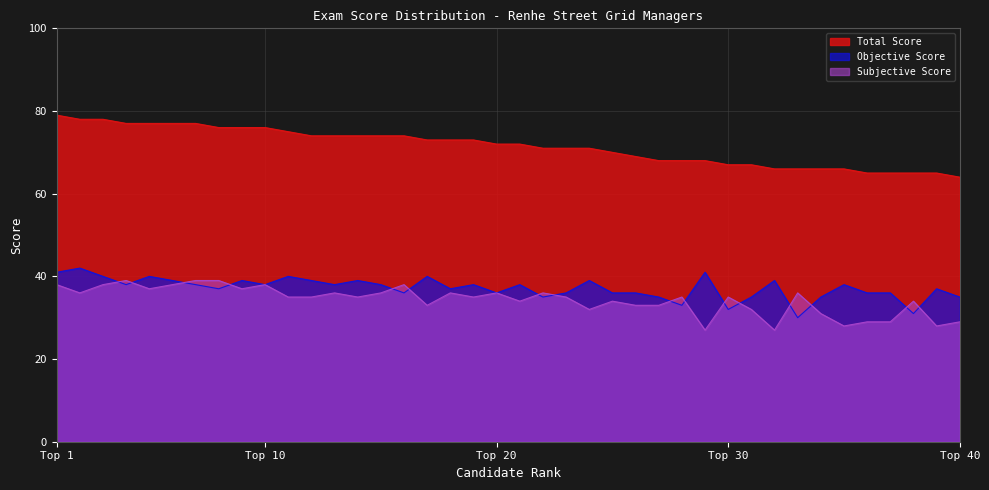

What is the value of the Objective Score point at the 17th from the left?

40